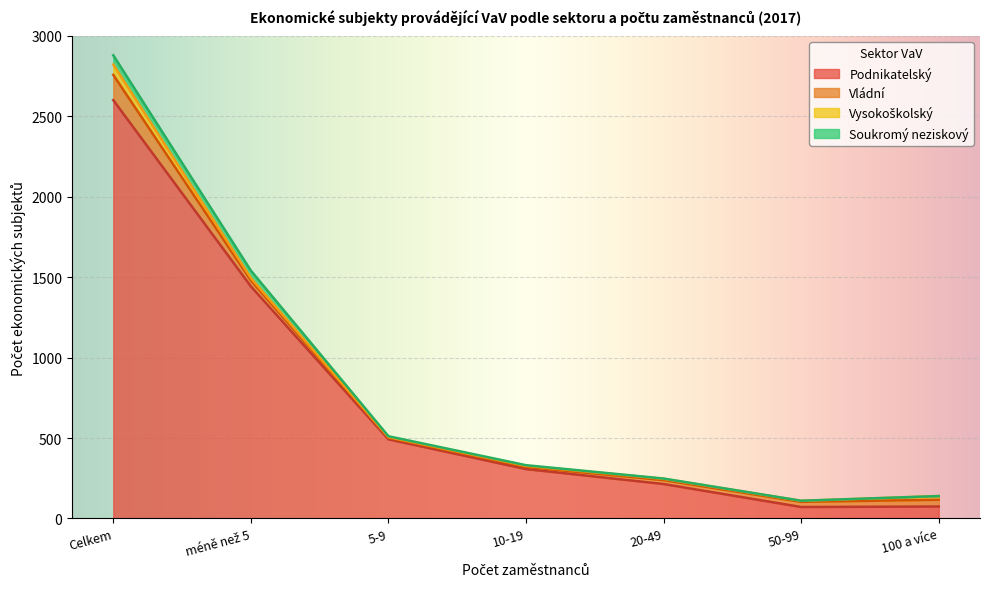

True or false: Soukromý neziskový and Vládní intersect in this chart.

True